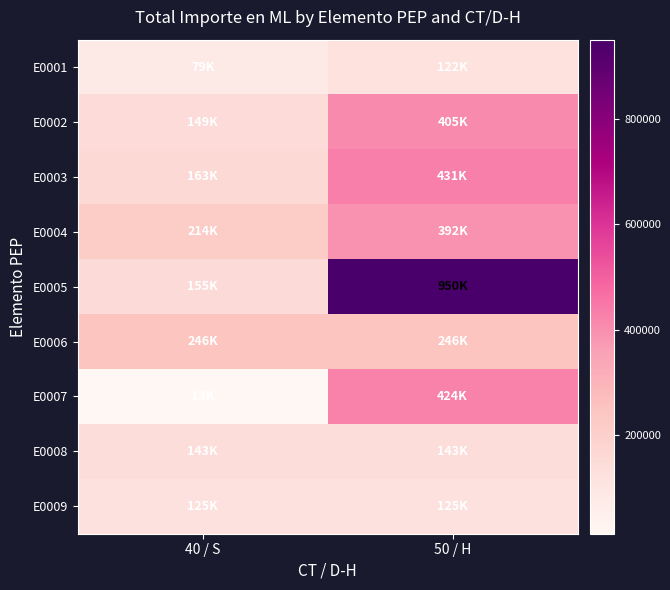

List the series in order of their peak value, highest first.

E0005, E0003, E0007, E0002, E0004, E0006, E0008, E0009, E0001